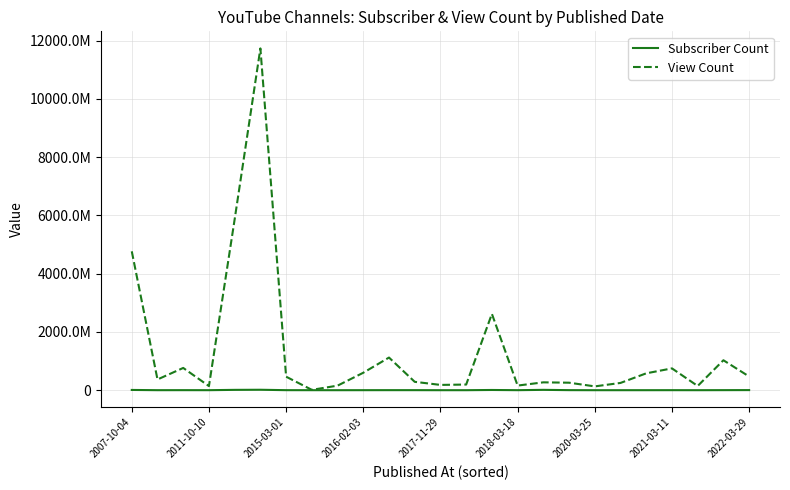

Is this an area chart (filled region under the line)?

No